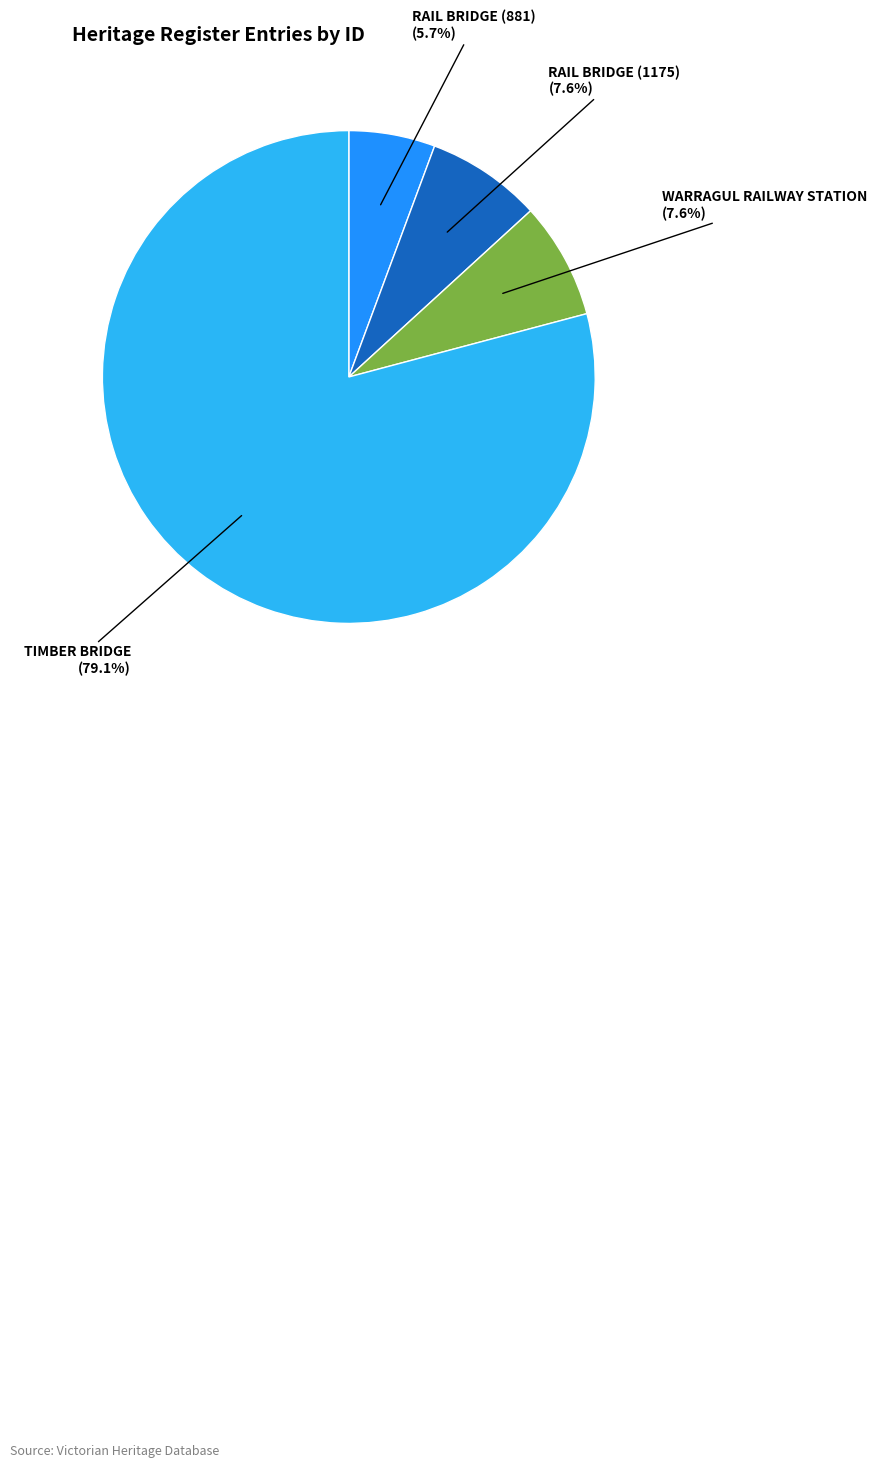

To the nearest percent, what is the difference between the largest and smallest slice percentages?

73%